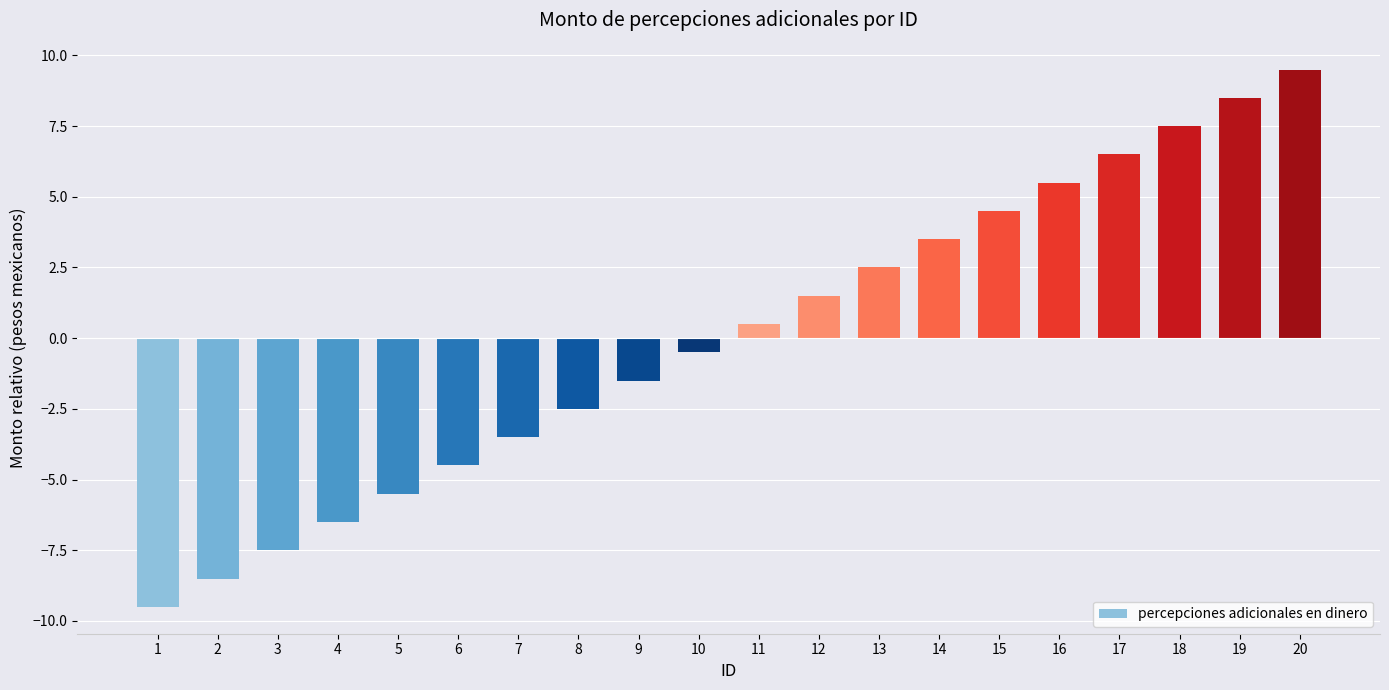

List the labels in order of value, largest first.

20, 19, 18, 17, 16, 15, 14, 13, 12, 11, 10, 9, 8, 7, 6, 5, 4, 3, 2, 1